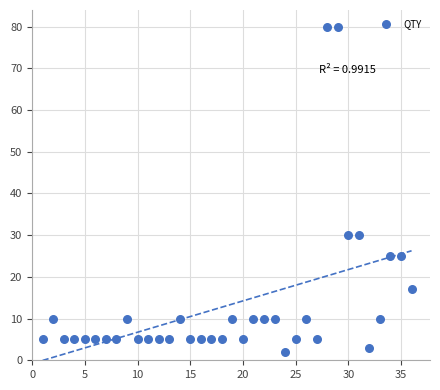

What is the range of X values (max minus min)?

35